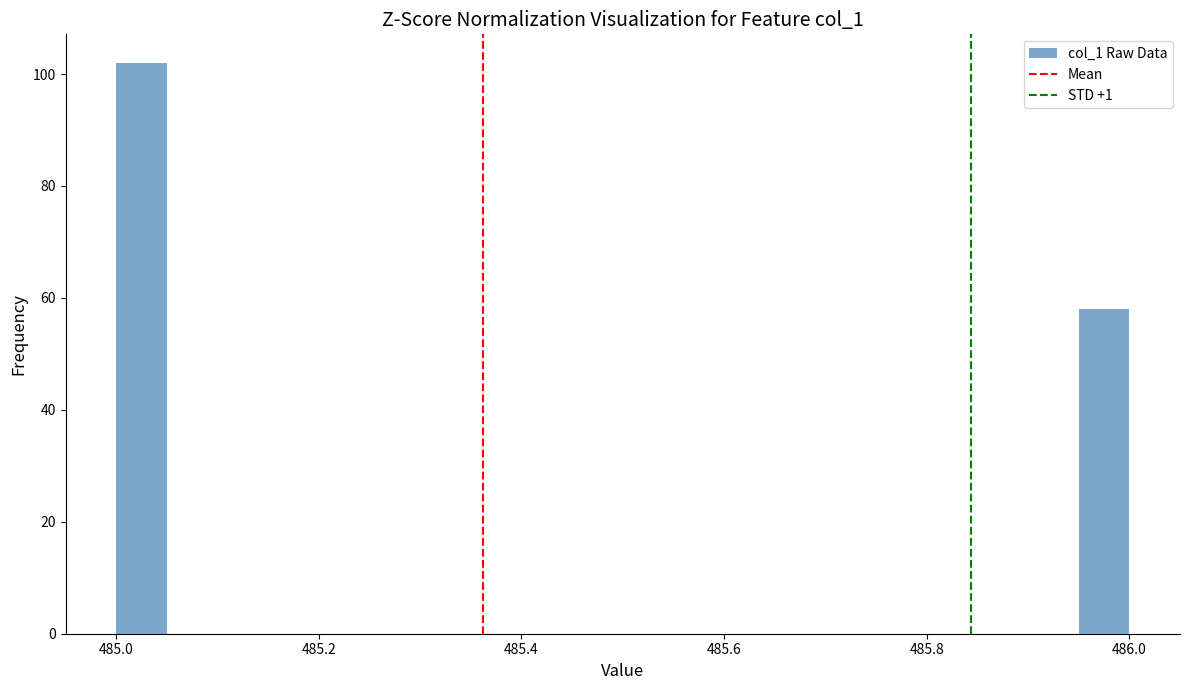

Read against the x-axis, roughly where is the centre of the tallest bar?

485.02